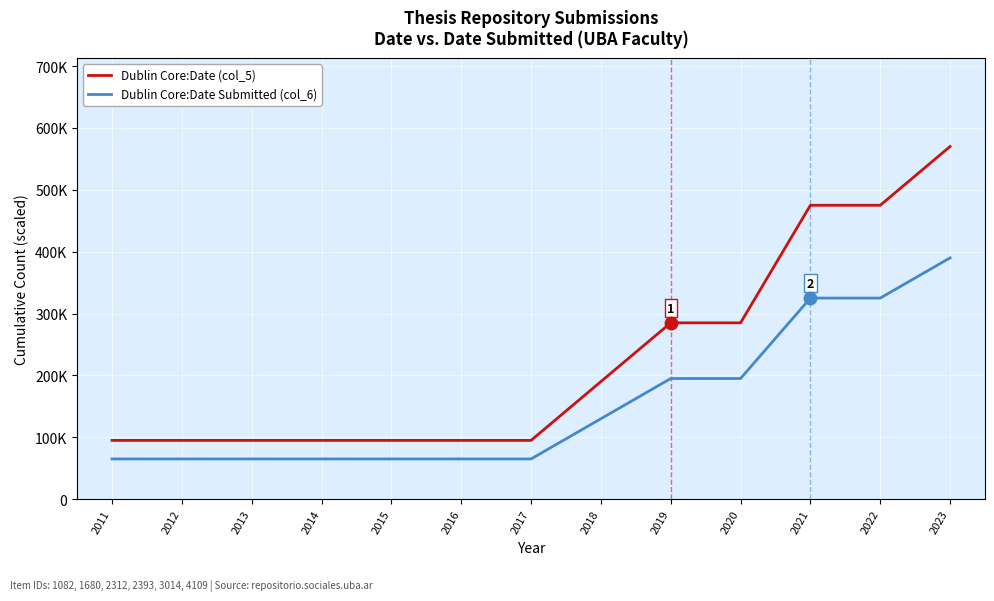

Rank the series by their average value, from highest to lowest.

Dublin Core:Date (col_5), Dublin Core:Date Submitted (col_6)